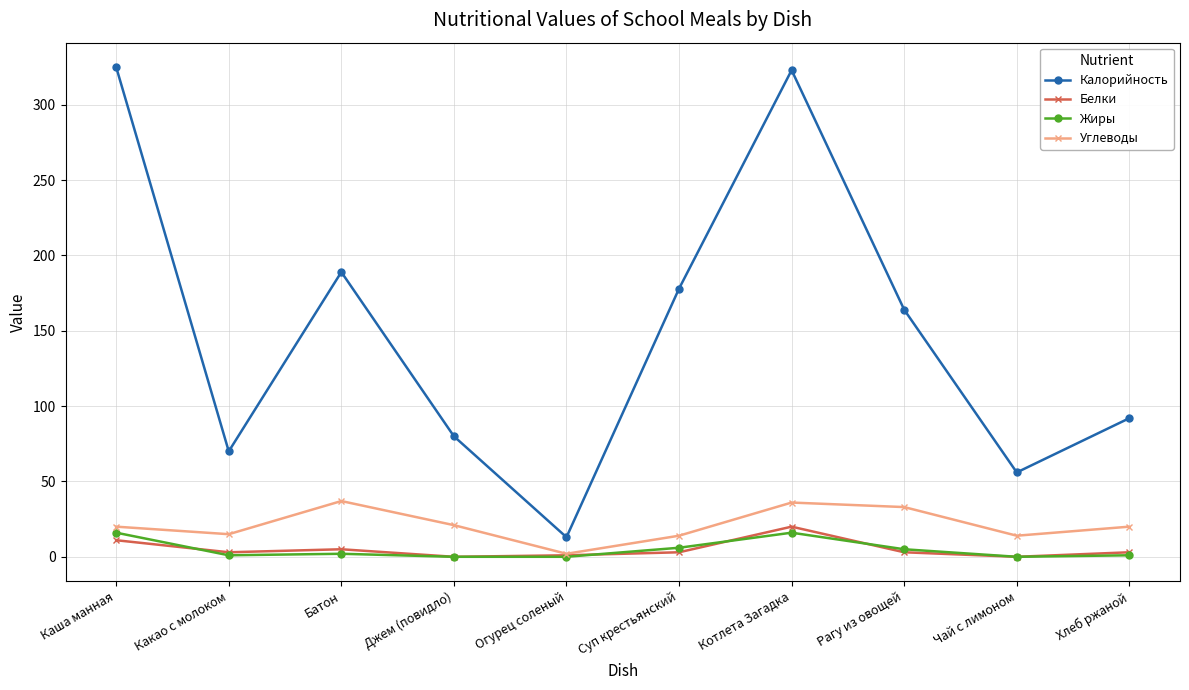

Count the number of data series in this chart.

4